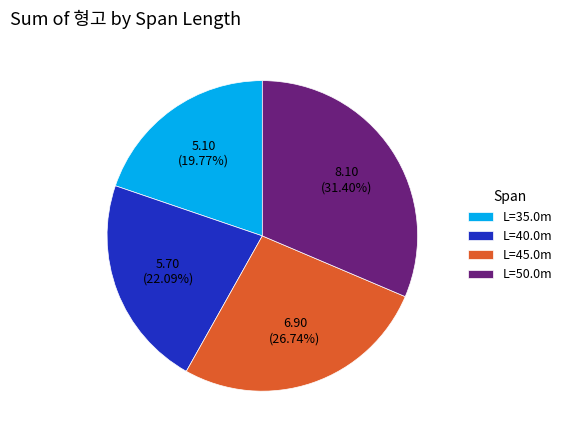

Which category has the biggest portion of the pie?

L=50.0m